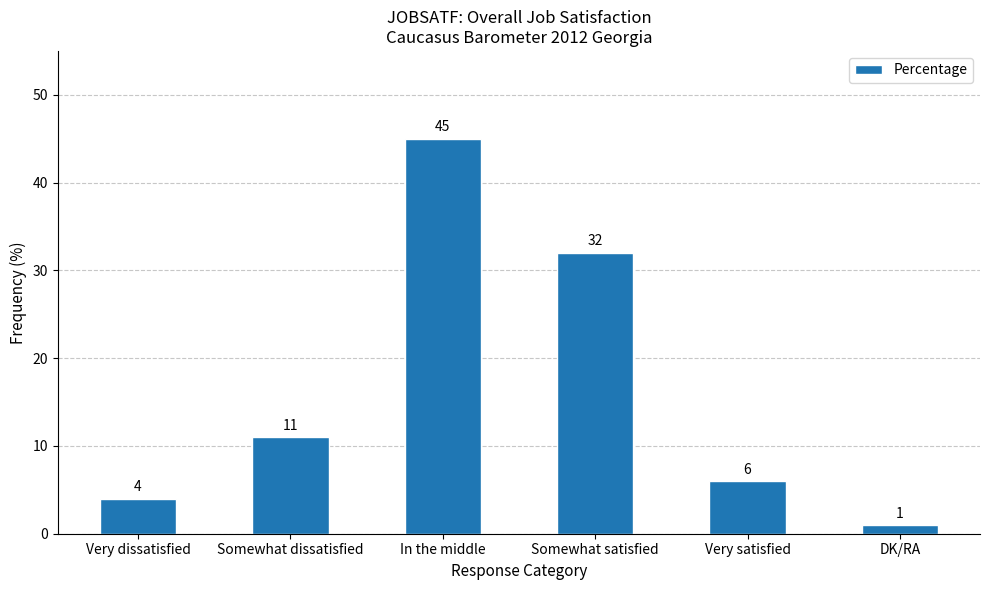

Count the number of categories in the chart.

6